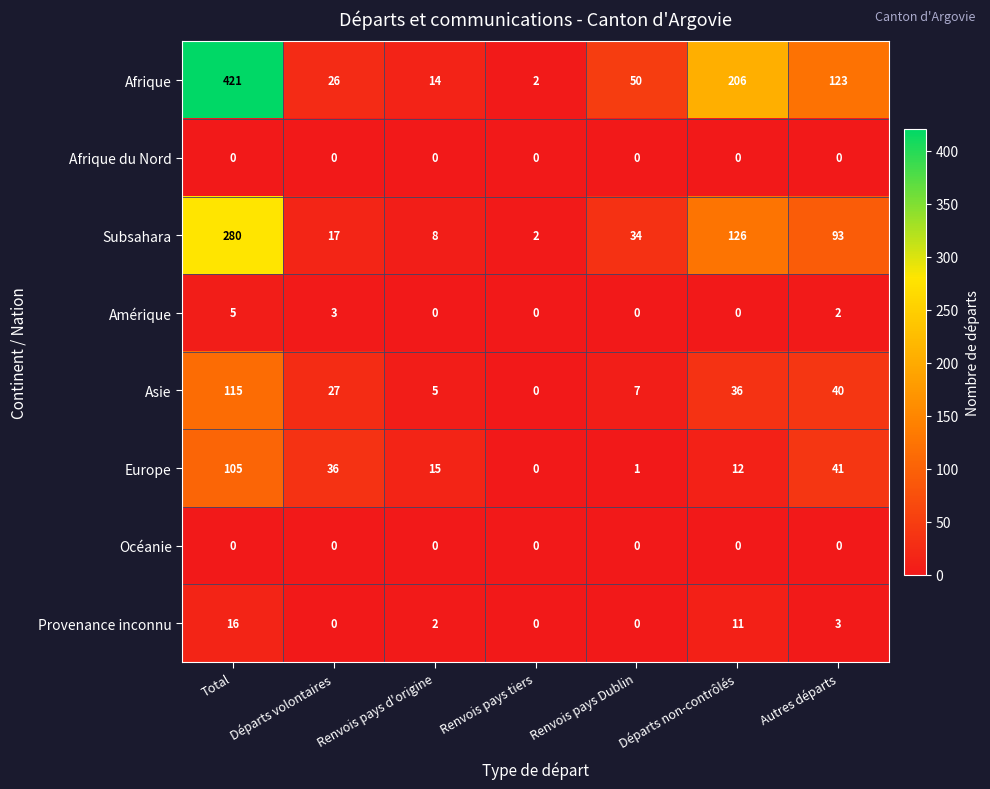

What is the difference between the maximum and second lowest values in the Amérique series?

5